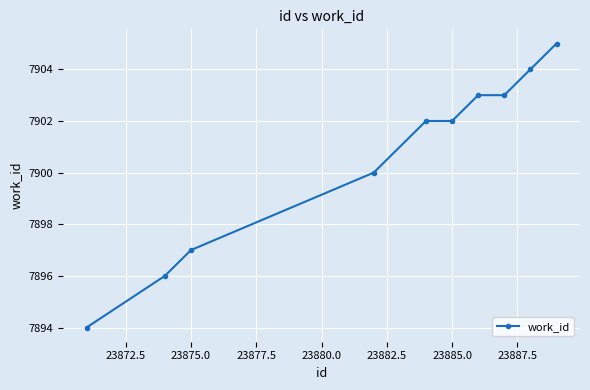

What is the smallest value displayed?

7894